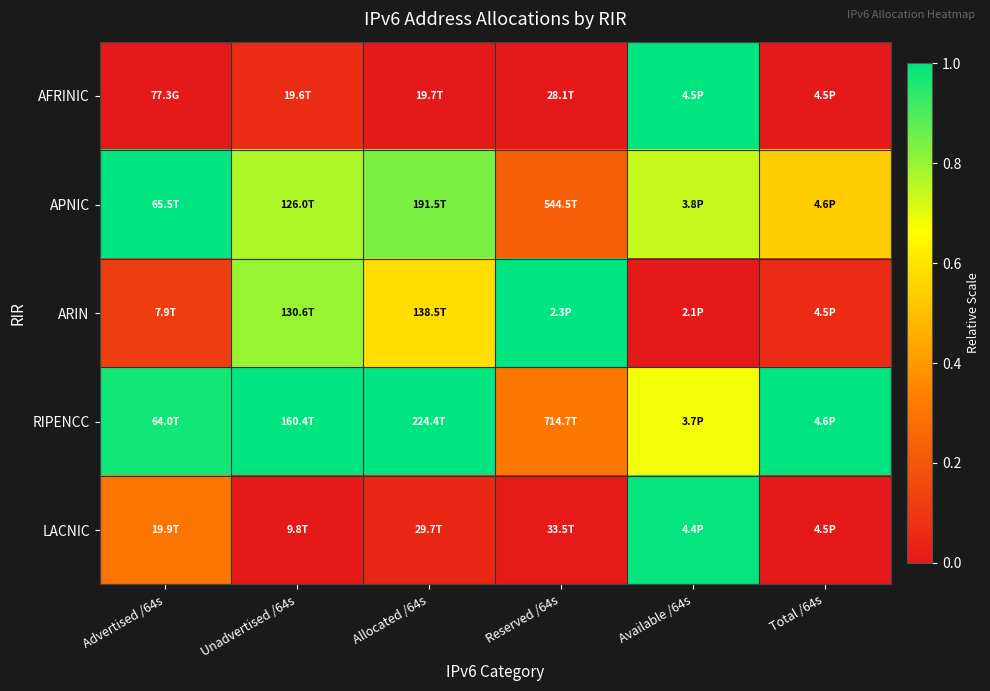

Which category has the lowest value across all series?

Advertised /64s